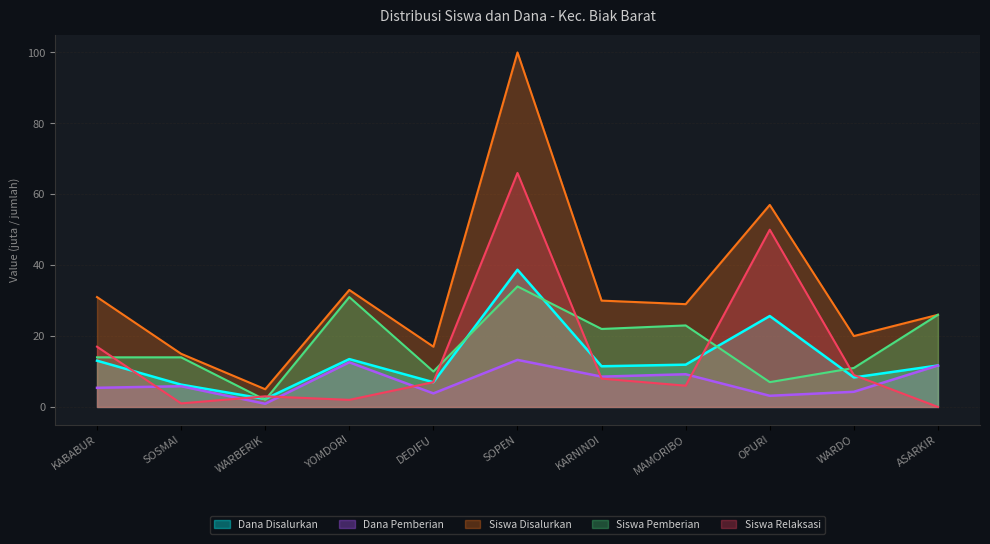

The value of Siswa Disalurkan at SOSMAI is 15.0. True or false?

True